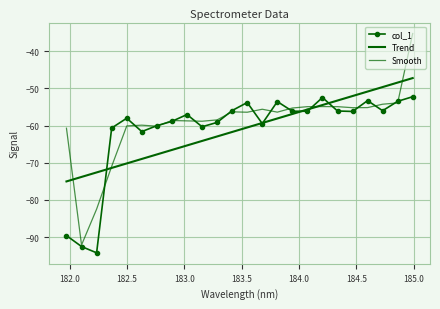

What is the average value of the Trend series?

-61.1